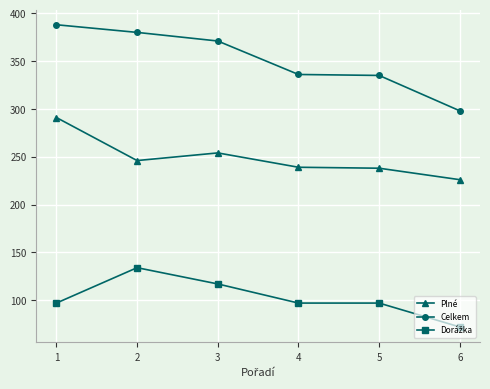

What is the total value across all series at 3?

742